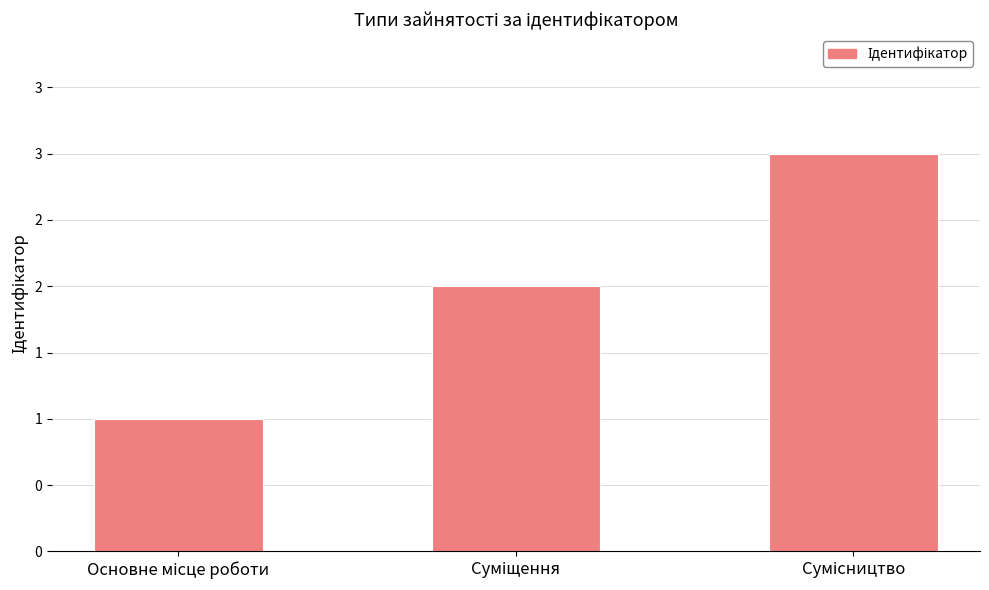

Are the bars horizontal?

No